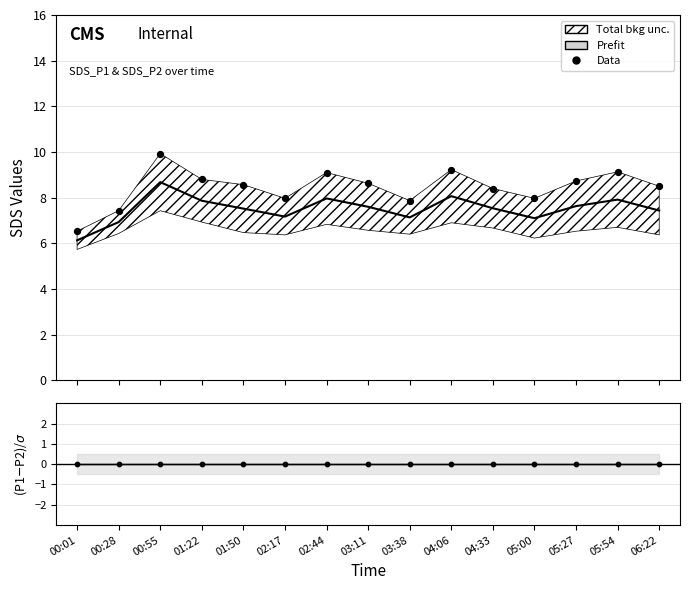

Which series contains the lowest Y value?

(P1-P2)/σ